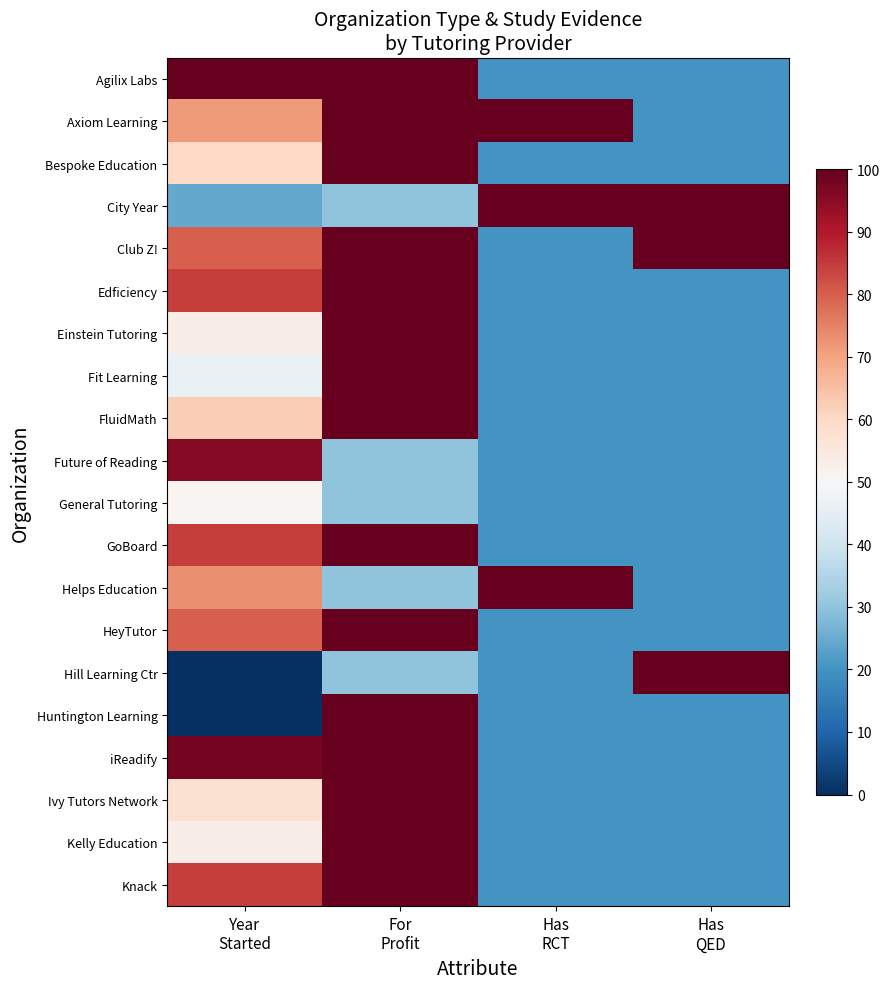

List the series in order of their peak value, highest first.

Agilix Labs, Axiom Learning, Bespoke Education, City Year, Club Z!, Edficiency, Einstein Tutoring, Fit Learning, FluidMath, GoBoard, Helps Education, HeyTutor, Hill Learning Ctr, Huntington Learning, iReadify, Ivy Tutors Network, Kelly Education, Knack, Future of Reading, General Tutoring